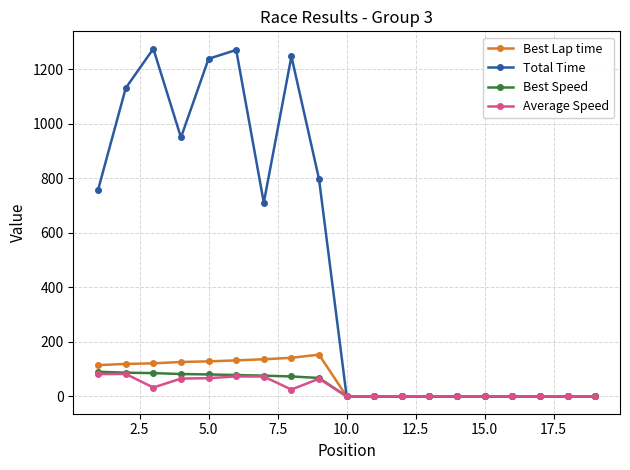

Which series has the largest total across all categories?

Total Time